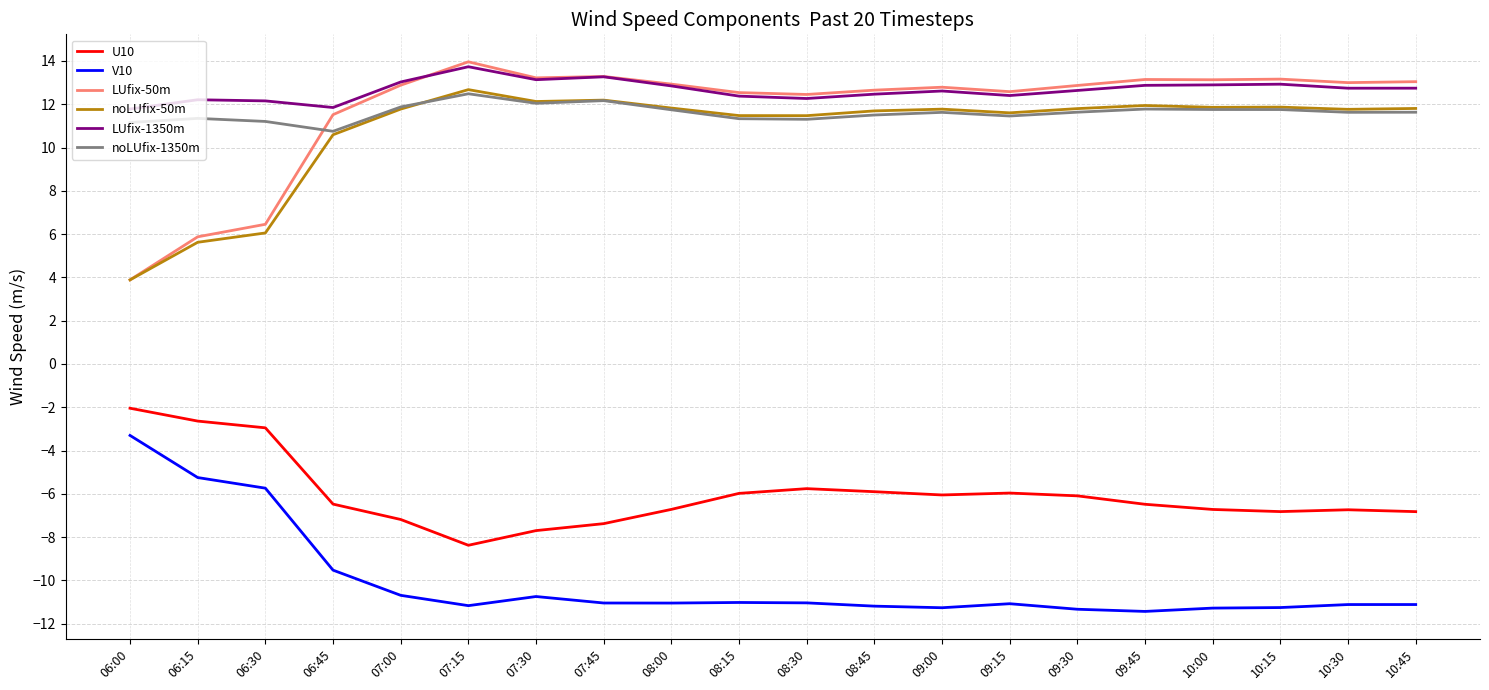

At which category does V10 reach its first local valley?

07:15